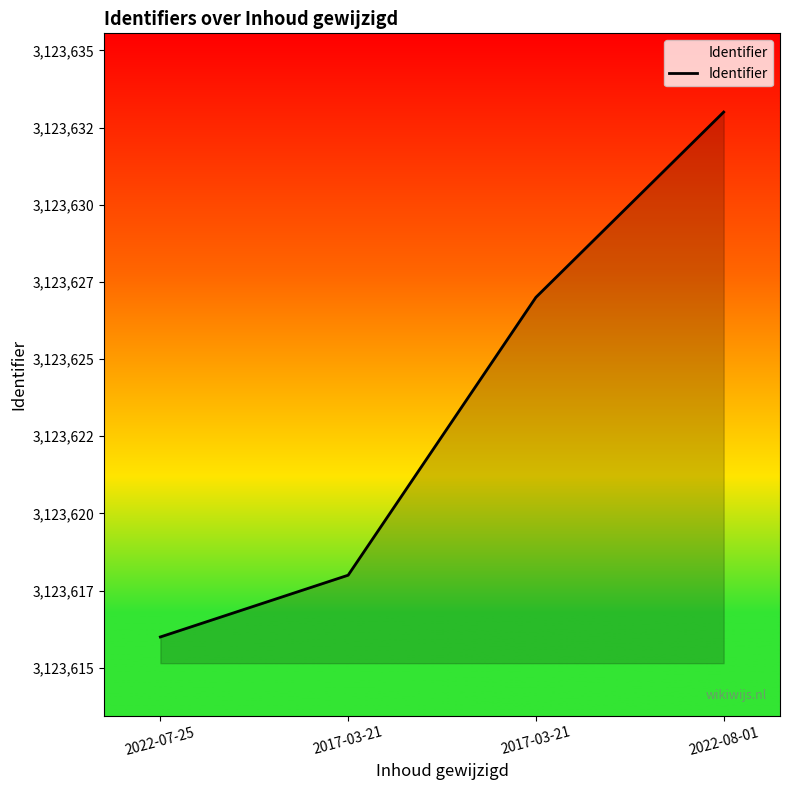

Reading left to right, extract all data points from this chart.

3123616	3123618	3123627	3123633